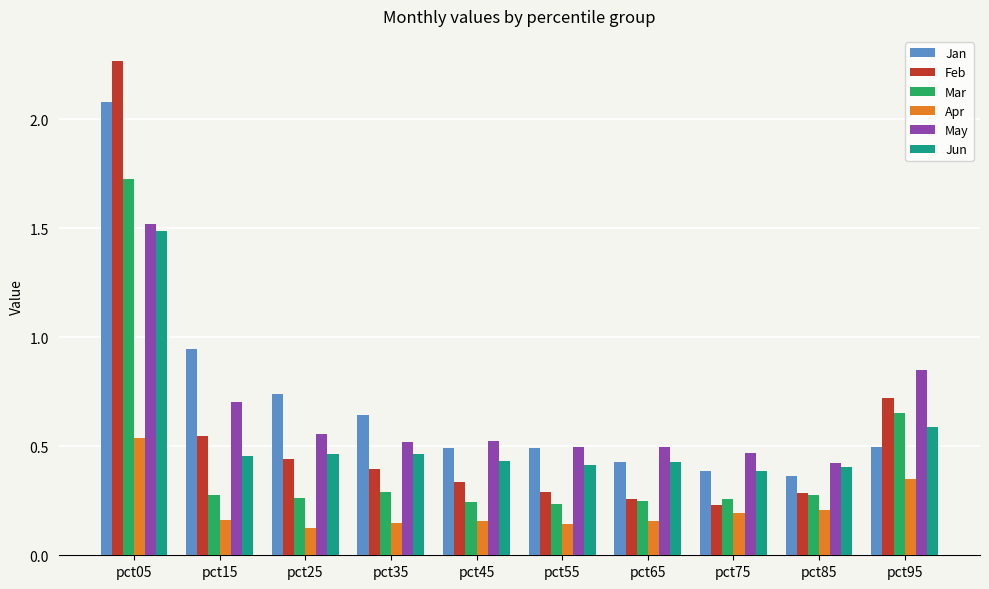

The value of May at pct15 is 0.7. True or false?

True